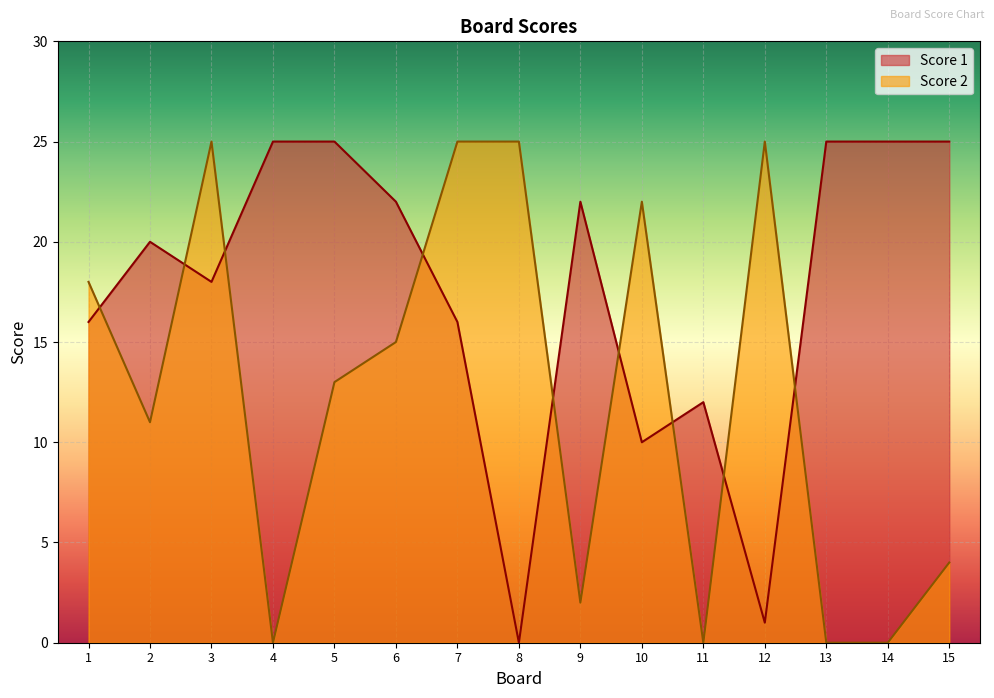

What is the average value of the Score 1 series?

17